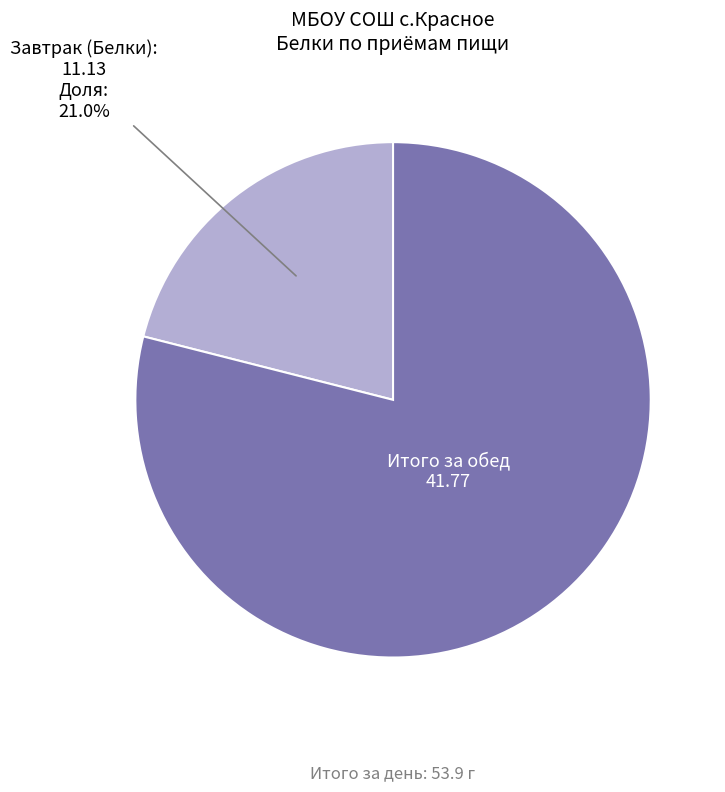

Does any single category account for the majority?

Yes